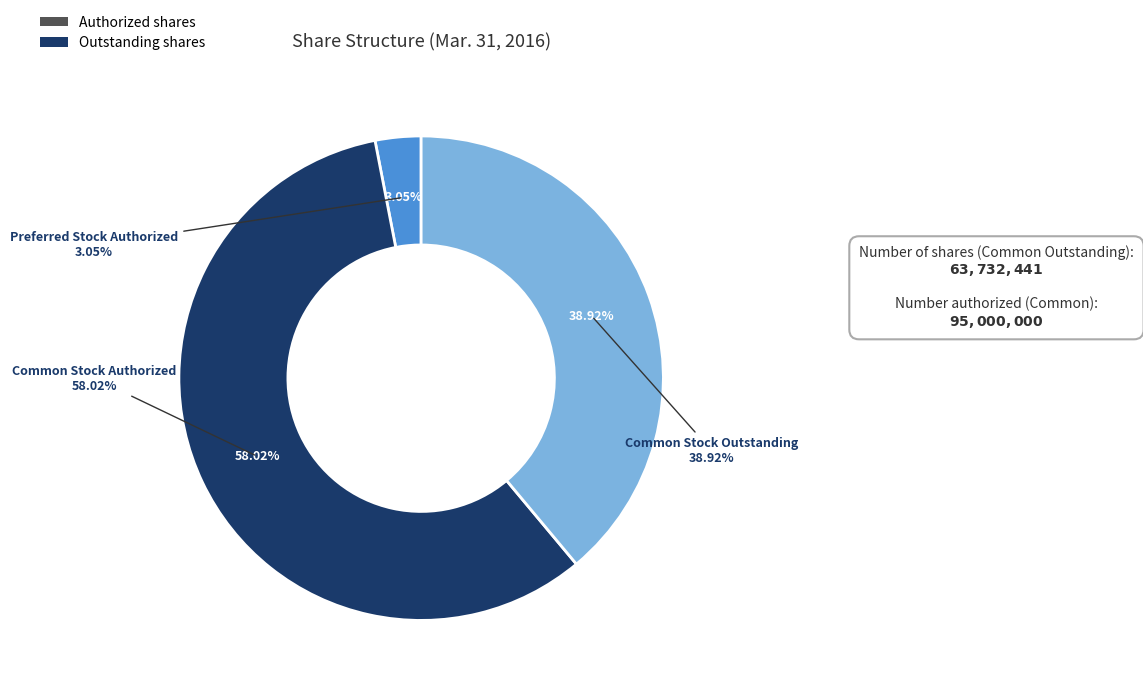

Is there any slice that represents more than half of the pie?

Yes